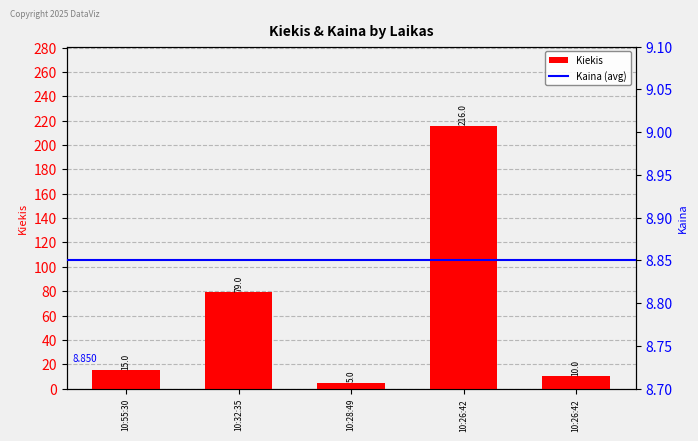

True or false: Kiekis has a value of 78.2 at 10:26:42.

False